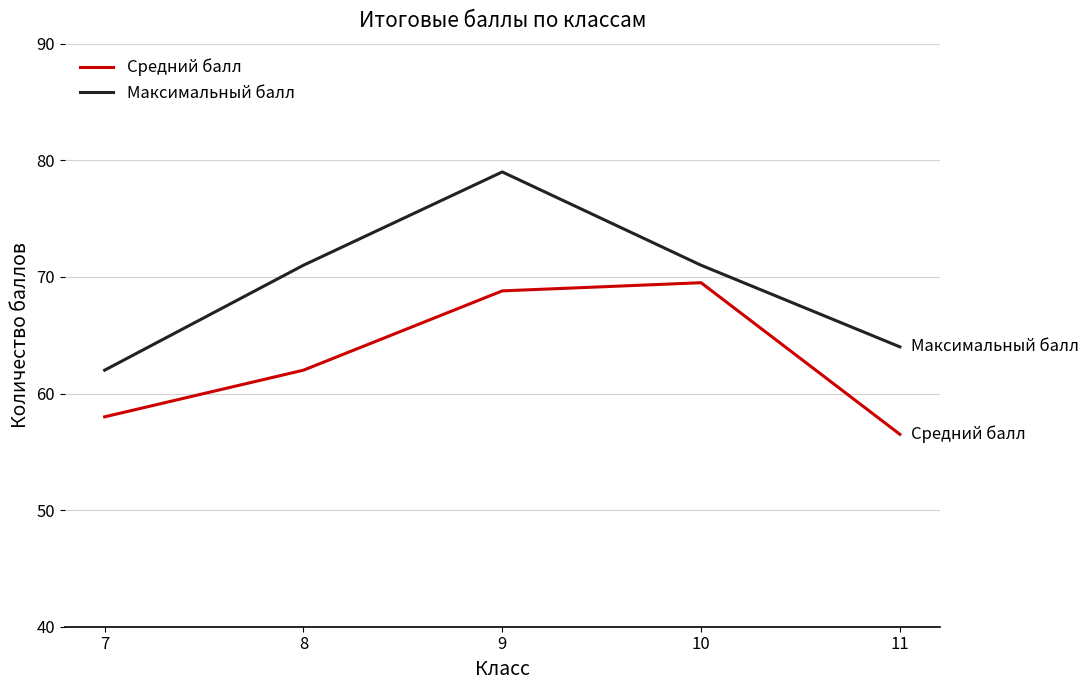

Rank the series by their maximum value, from lowest to highest.

Средний балл, Максимальный балл